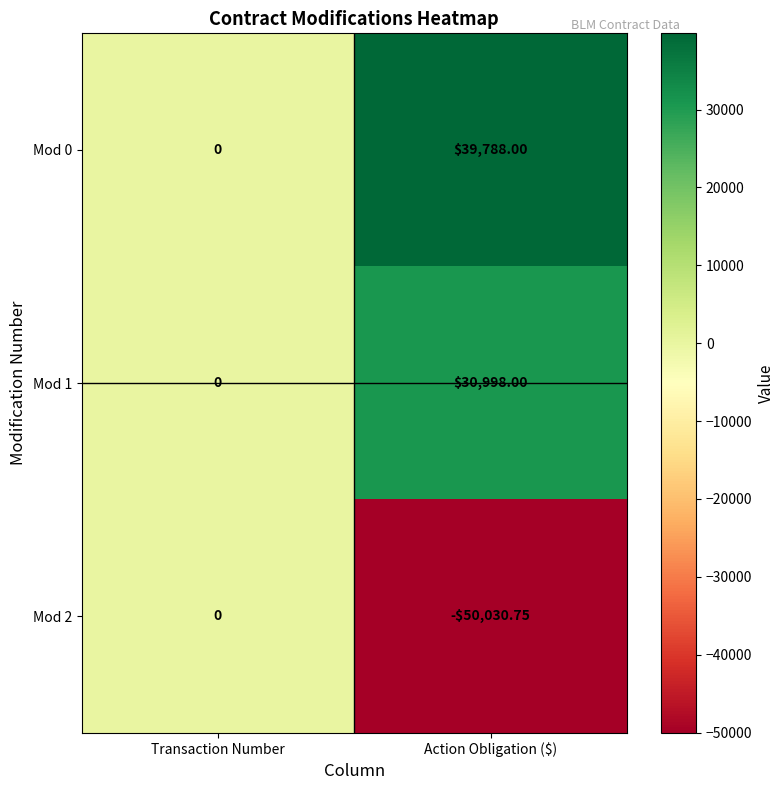

Which label corresponds to the smallest value in the chart?

Action Obligation ($)